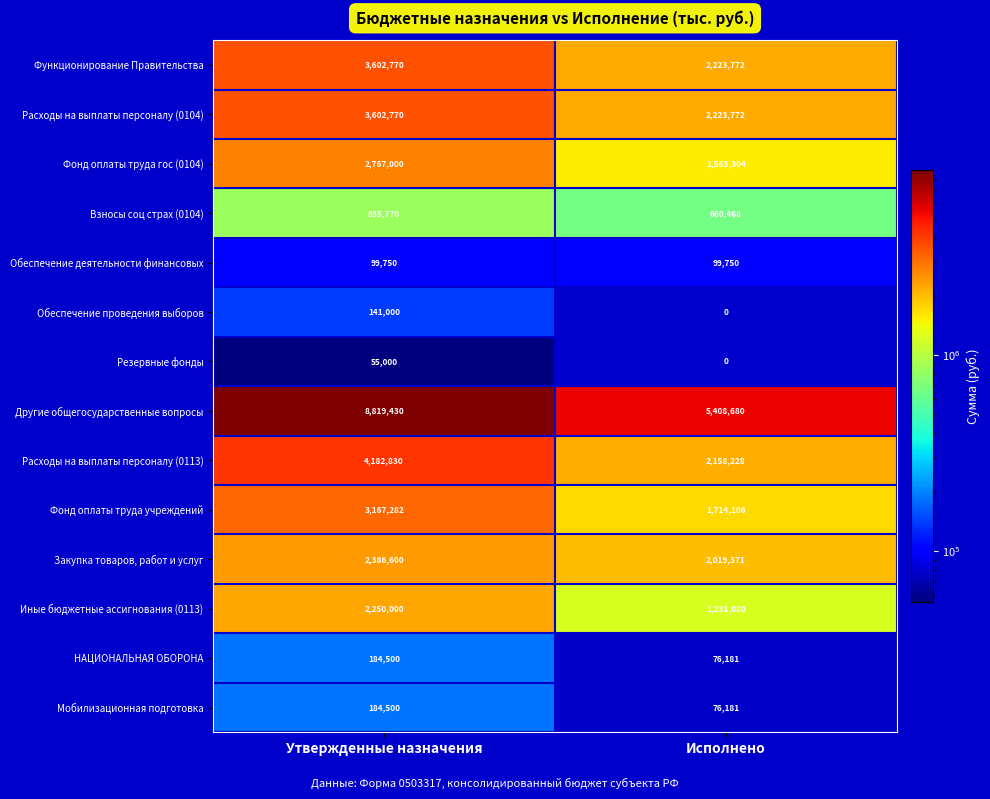

The НАЦИОНАЛЬНАЯ ОБОРОНА series shows 184500 at Утвержденные назначения. True or false?

True